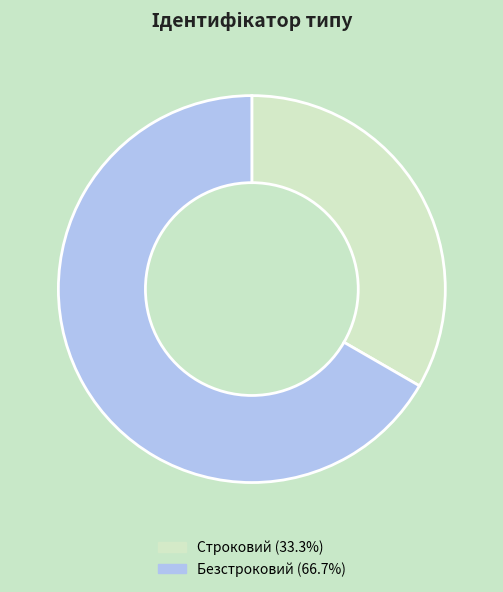

Does Строковий account for over 50% of the chart?

No